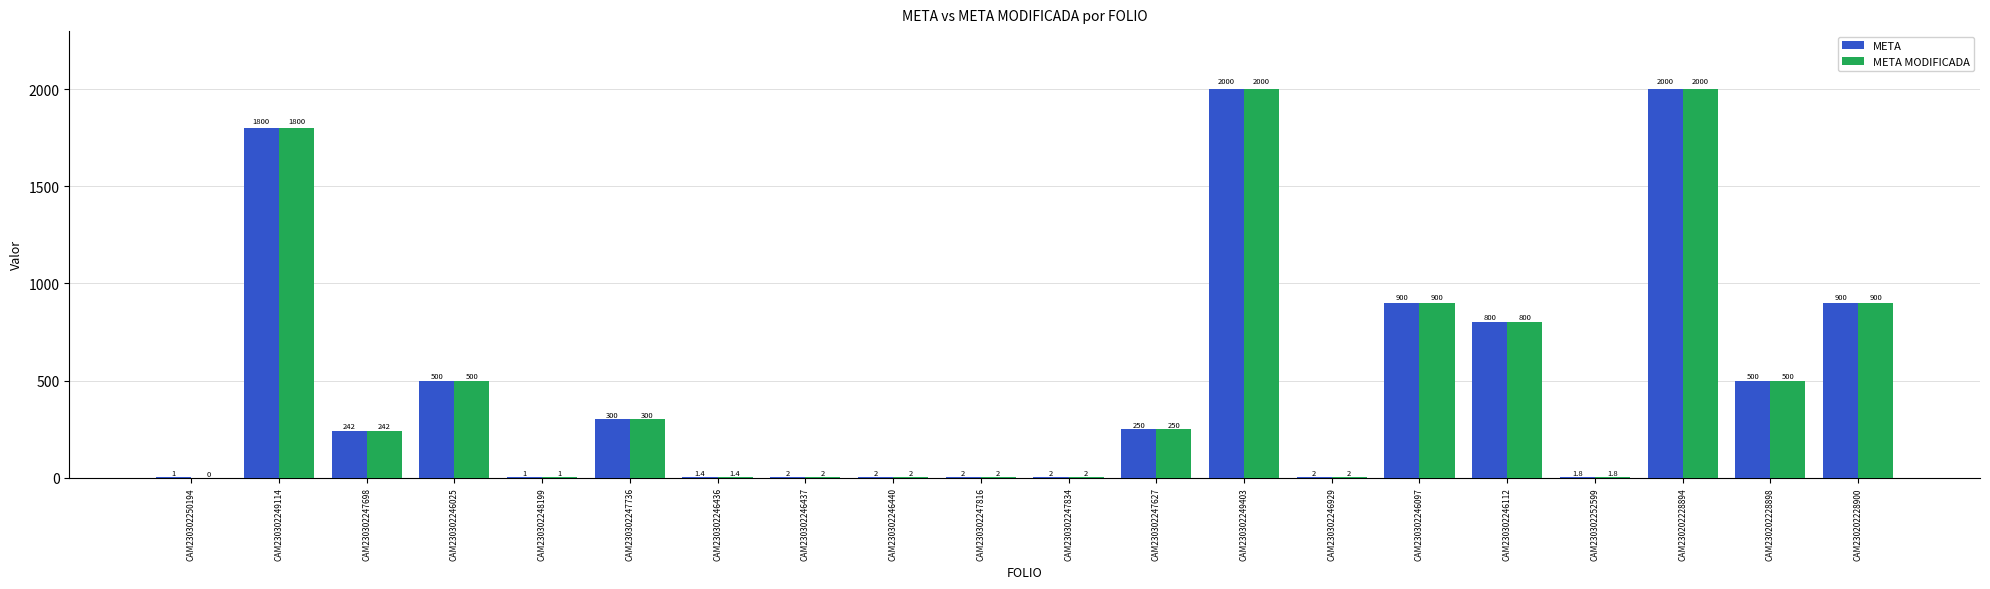

Reading right to left, transcribe all the data shown in this chart.

META: 900.0	500.0	2000.0	1.8	800.0	900.0	2.0	2000.0	250.0	2.0	2.0	2.0	2.0	1.4	300.0	1.0	500.0	242.0	1800.0	1.0
META MODIFICADA: 900.0	500.0	2000.0	1.8	800.0	900.0	2.0	2000.0	250.0	2.0	2.0	2.0	2.0	1.4	300.0	1.0	500.0	242.0	1800.0	0.0